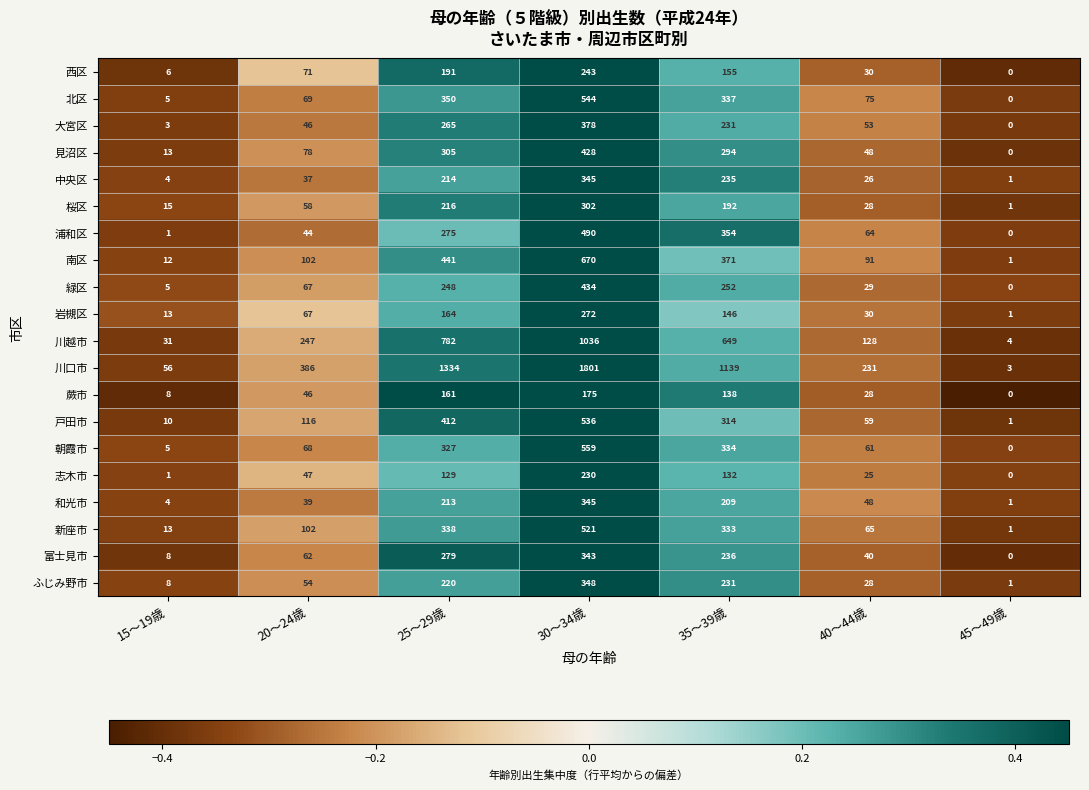

What is the greatest value displayed?

1801